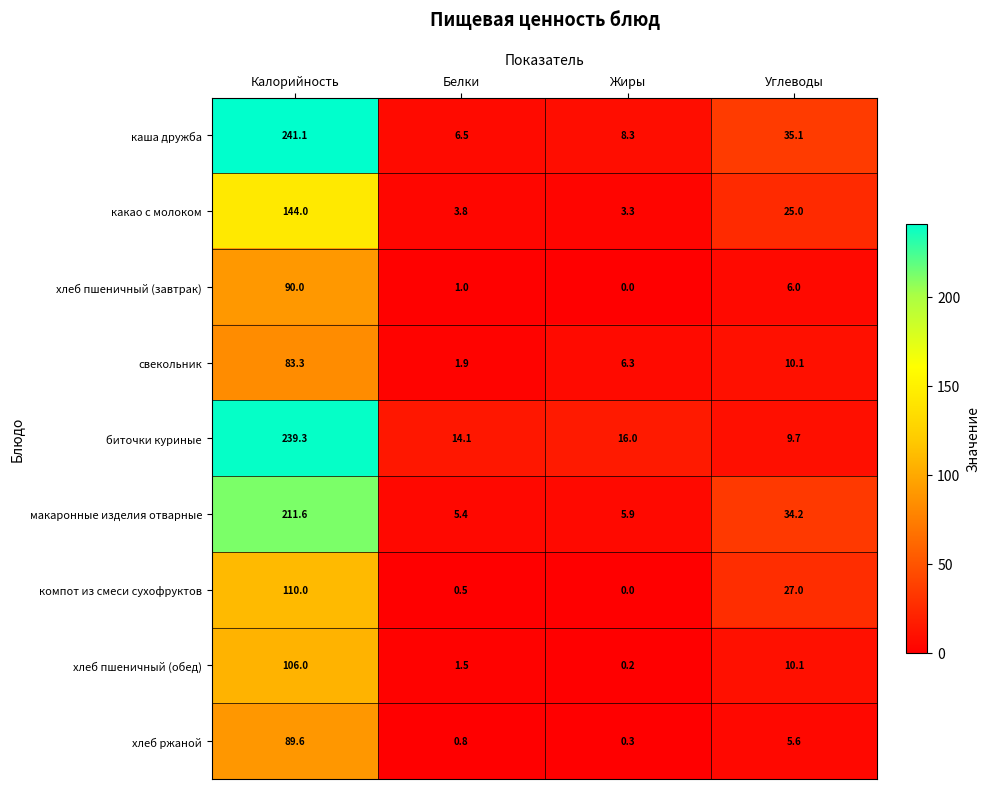

What is the difference between the maximum and second lowest values in the хлеб ржаной series?

88.8